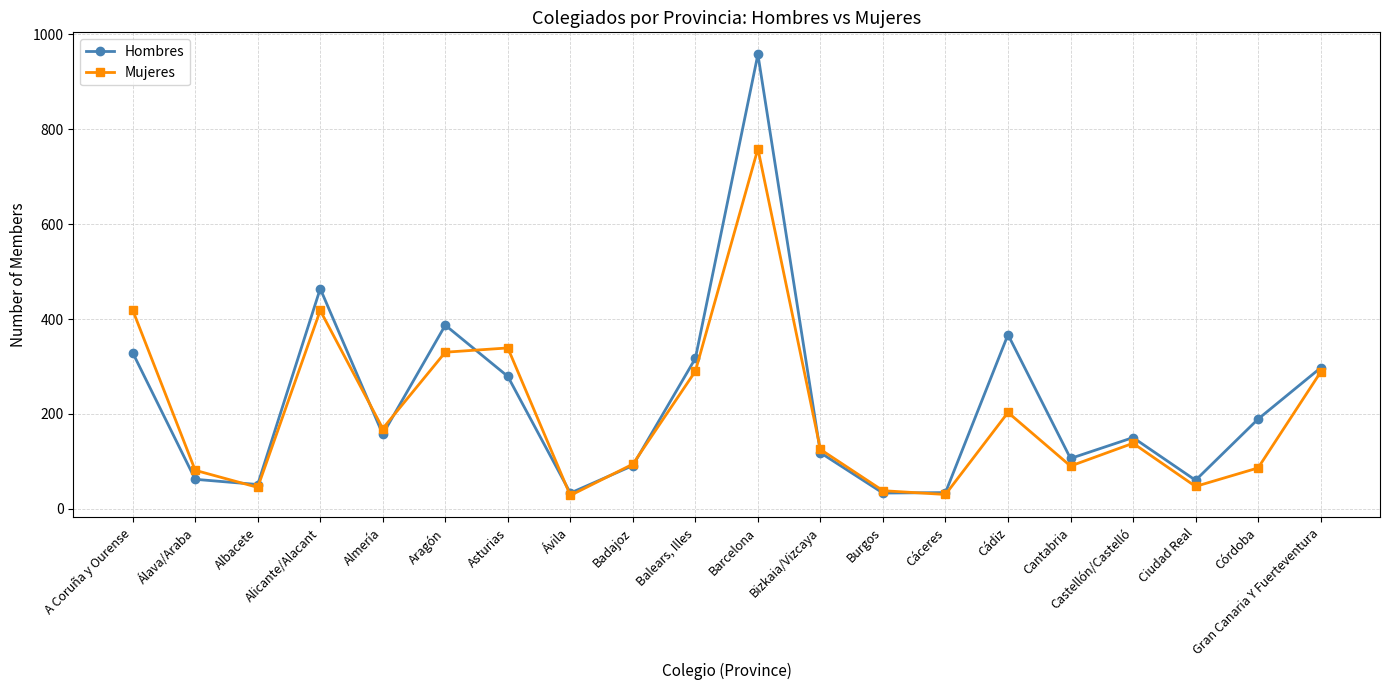

What is the value of the Hombres point at the 1st from the left?

329